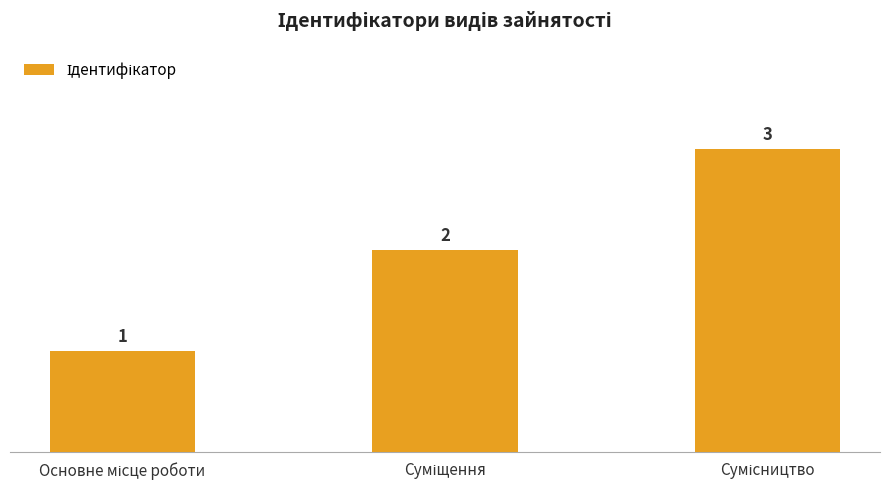

What is the value of the 3rd bar from the left?

3